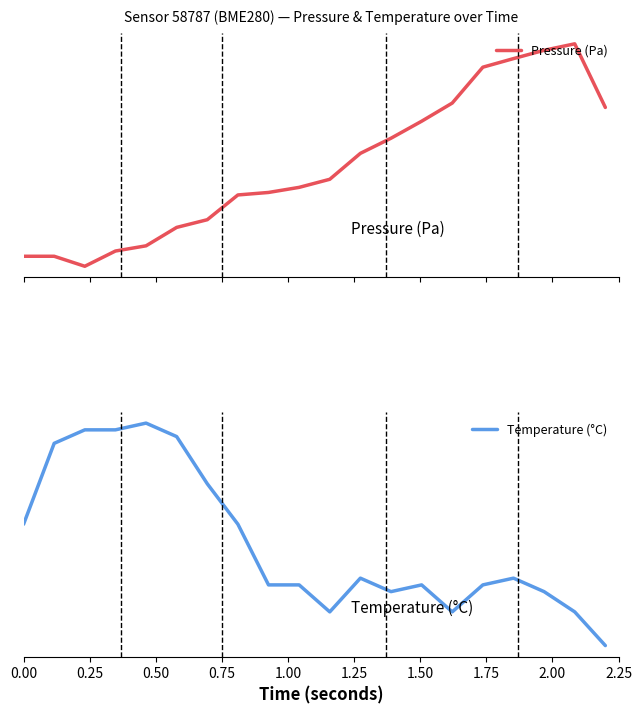

Is it true that Pressure (Pa) equals 0.1 at 11?

False